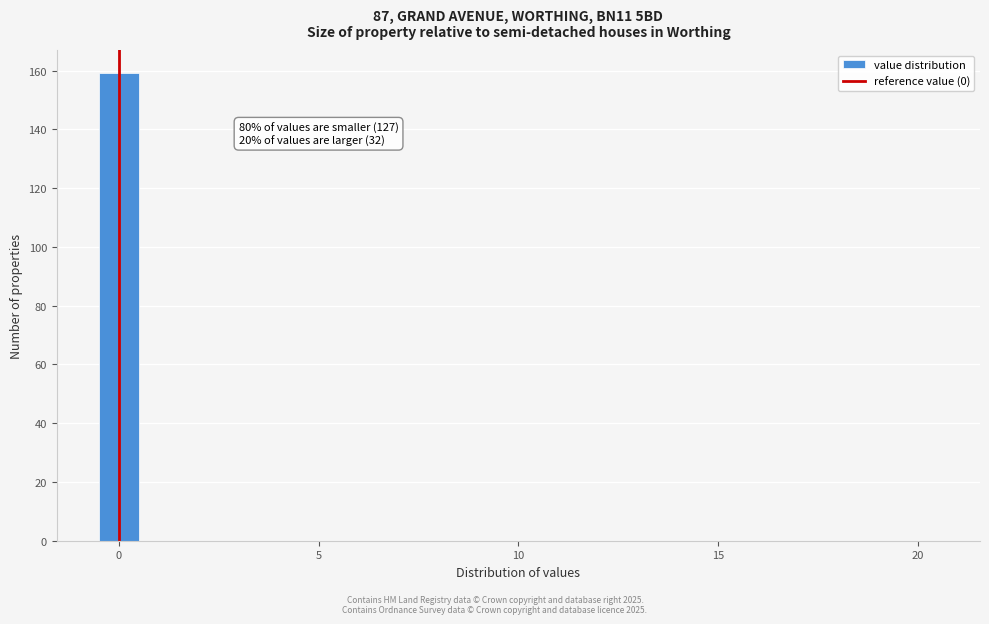

Around what value on the x-axis is the tallest bar? Give the approximate position of its centre, as read against the axis.

0.0